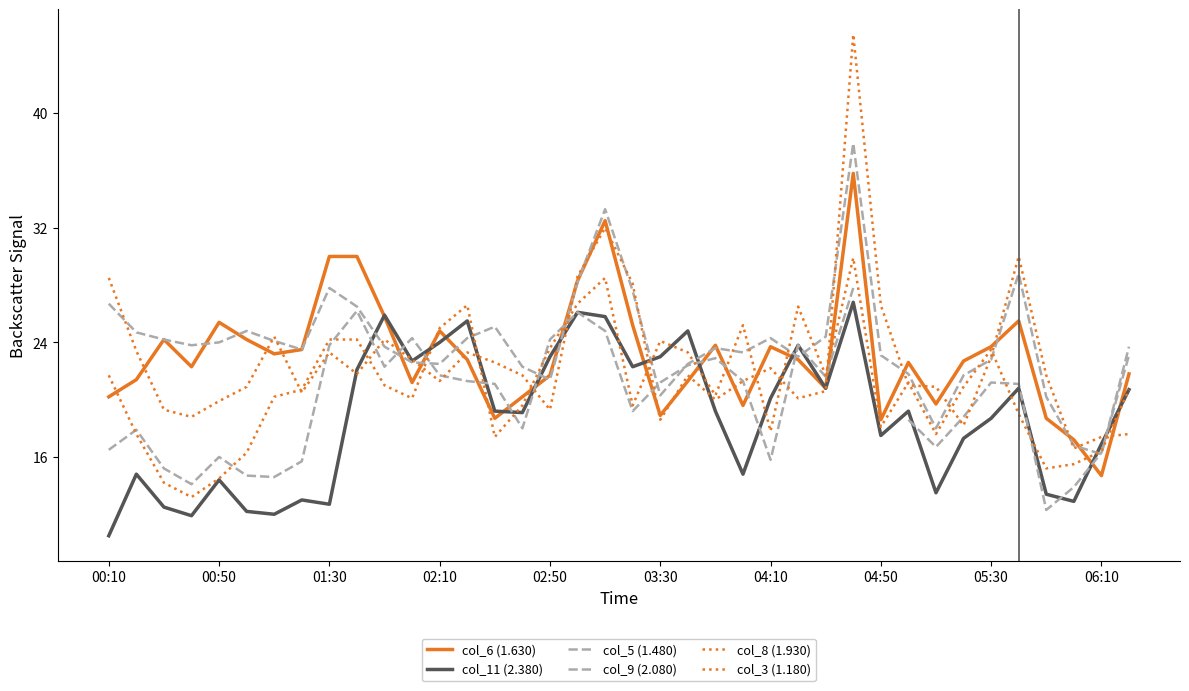

Between 00:10 and 25, which series saw the biggest shift?

col_11 (2.380)